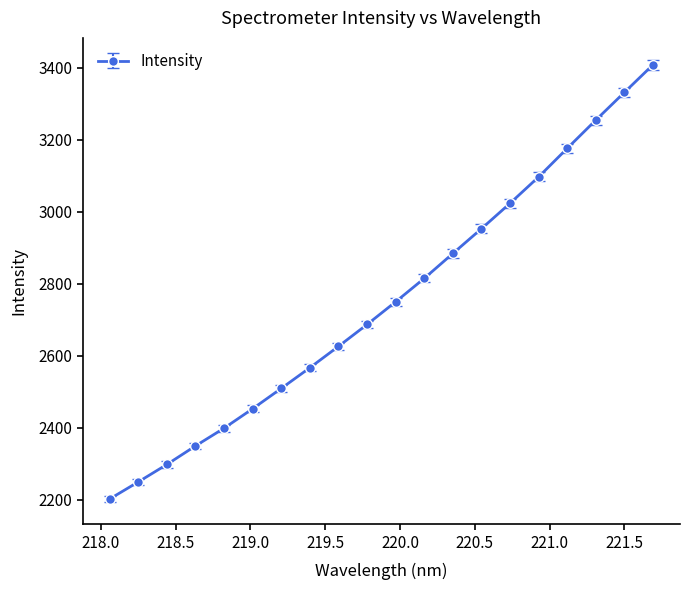

What is the value of the 3rd point from the left?

2297.7